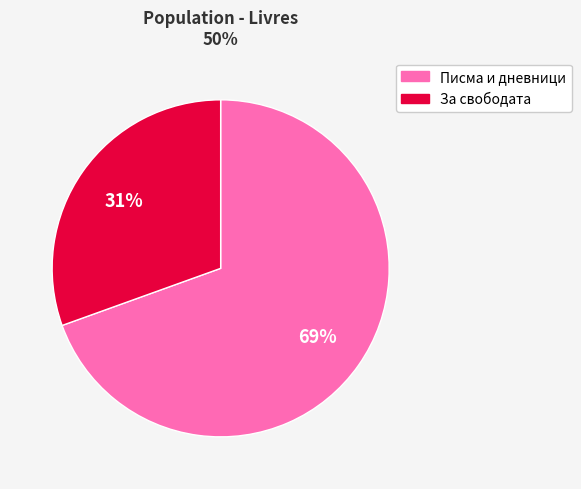

How many slices are in this pie chart?

2